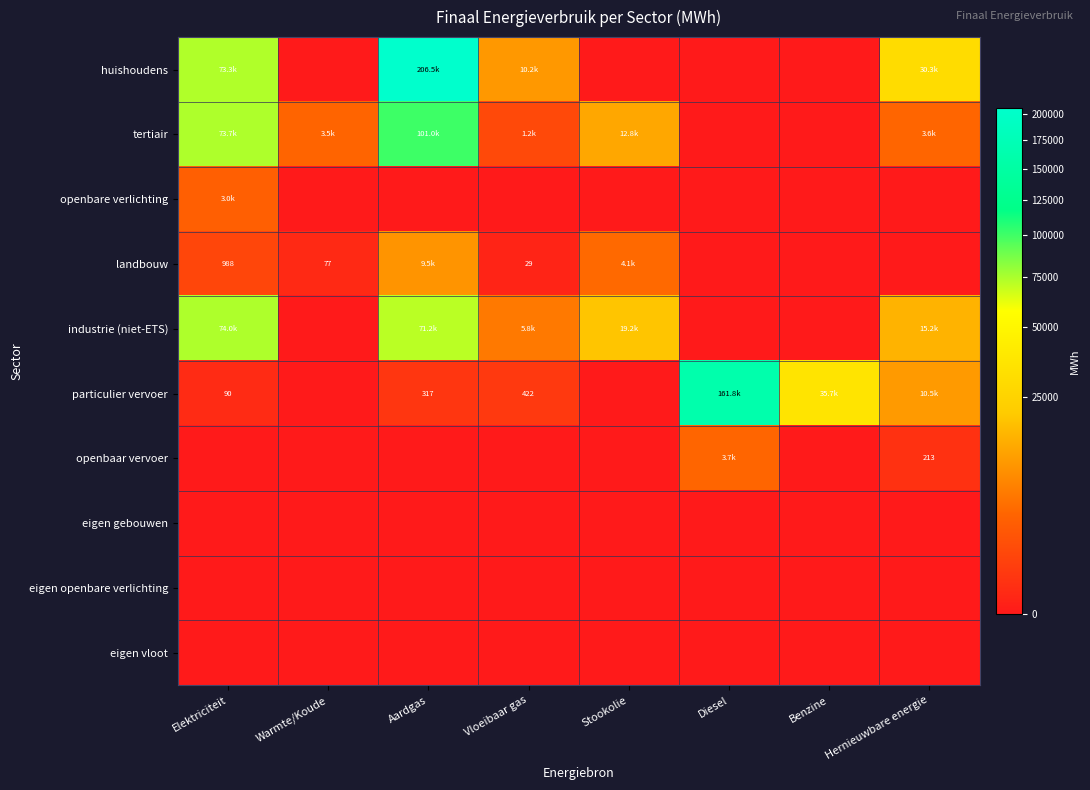

List the labels in order of eigen openbare verlichting value, smallest first.

Elektriciteit, Warmte/Koude, Aardgas, Vloeibaar gas, Stookolie, Diesel, Benzine, Hernieuwbare energie